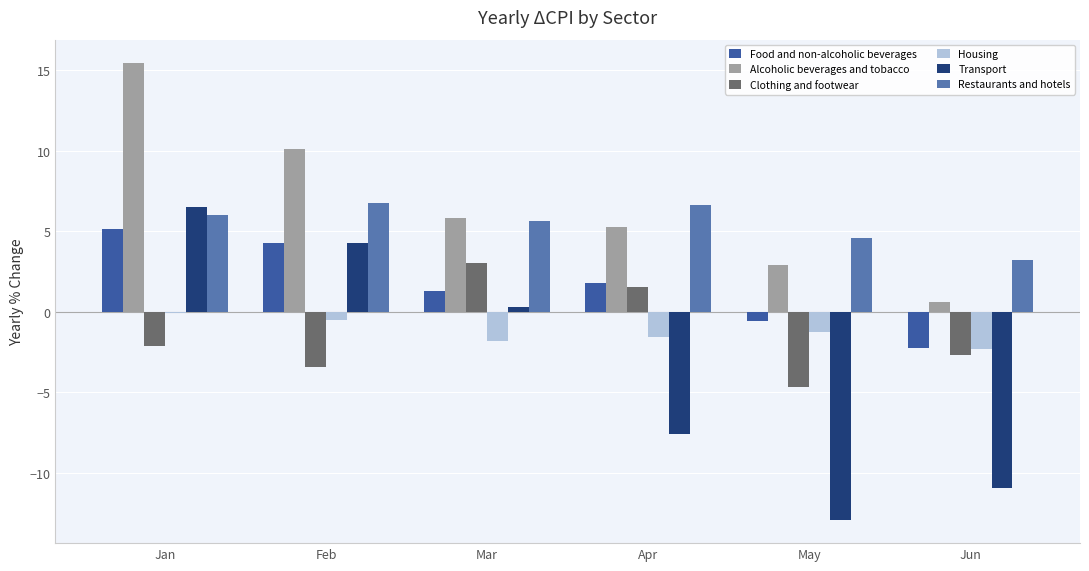

What is the highest value of the Clothing and footwear series?

3.0